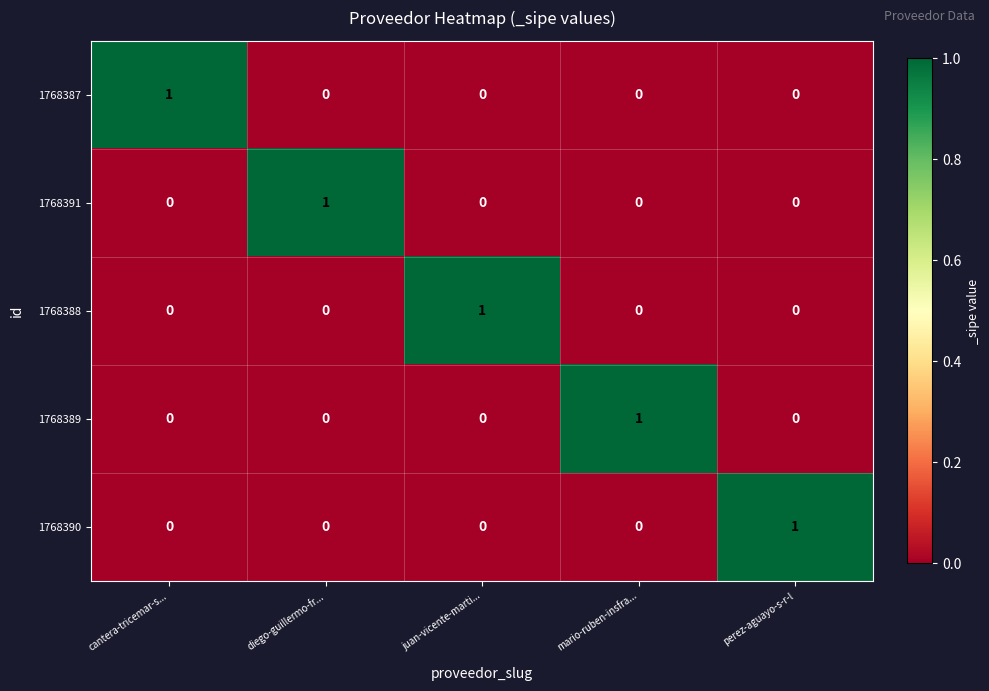

What is the greatest value displayed?

1